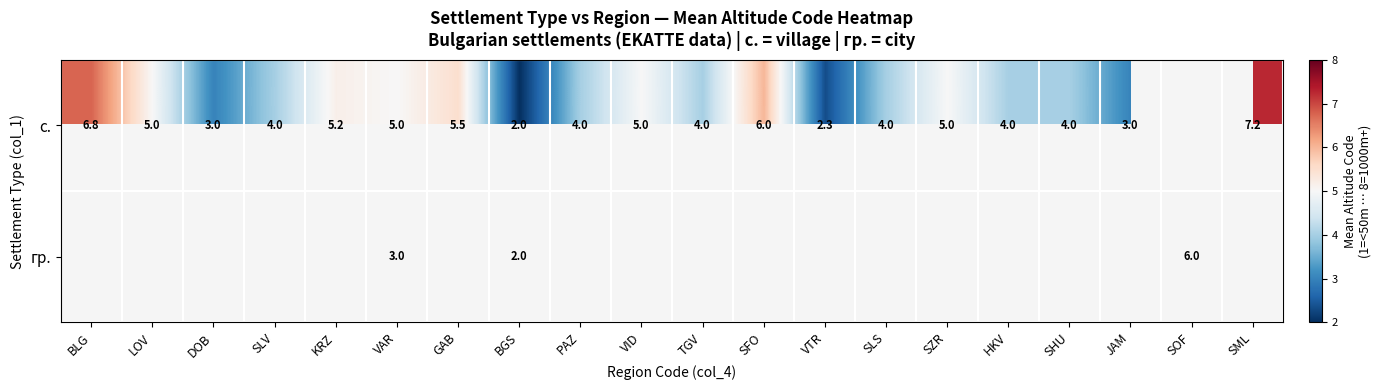

Is the value of гр. at VAR greater than the value of с. at HKV?

No